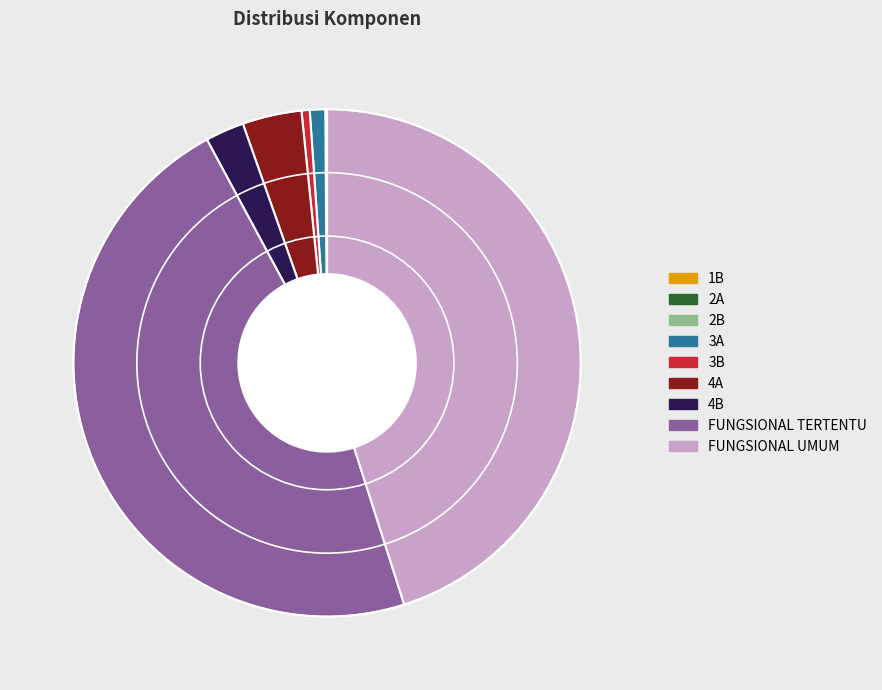

Which slice is the largest?

FUNGSIONAL TERTENTU